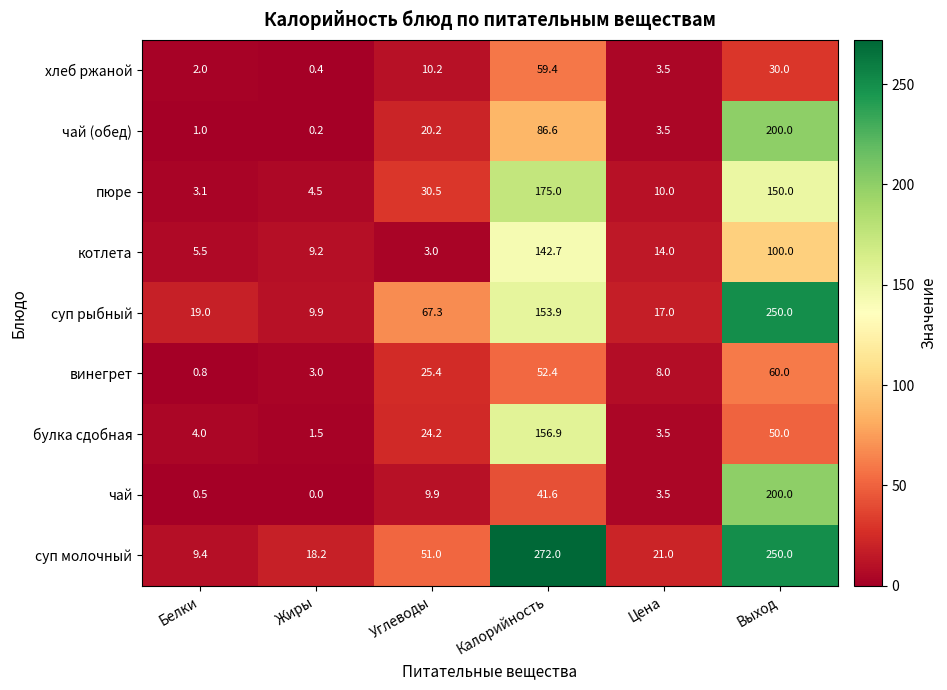

Count the number of categories in the chart.

6